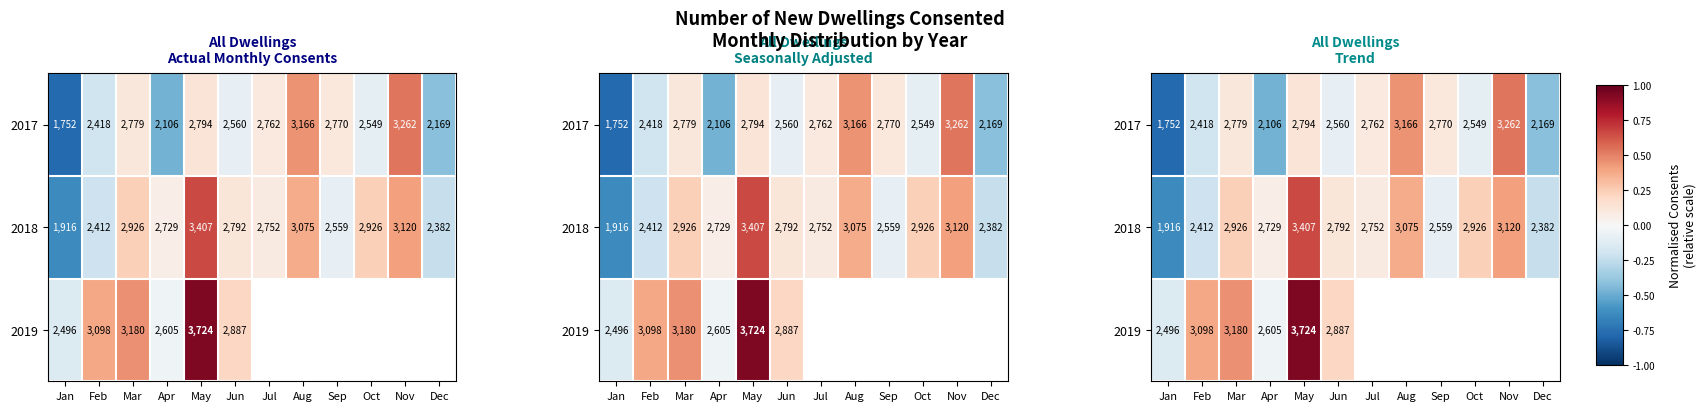

Rank the series at Feb from lowest to highest value.

2018, 2017, 2019